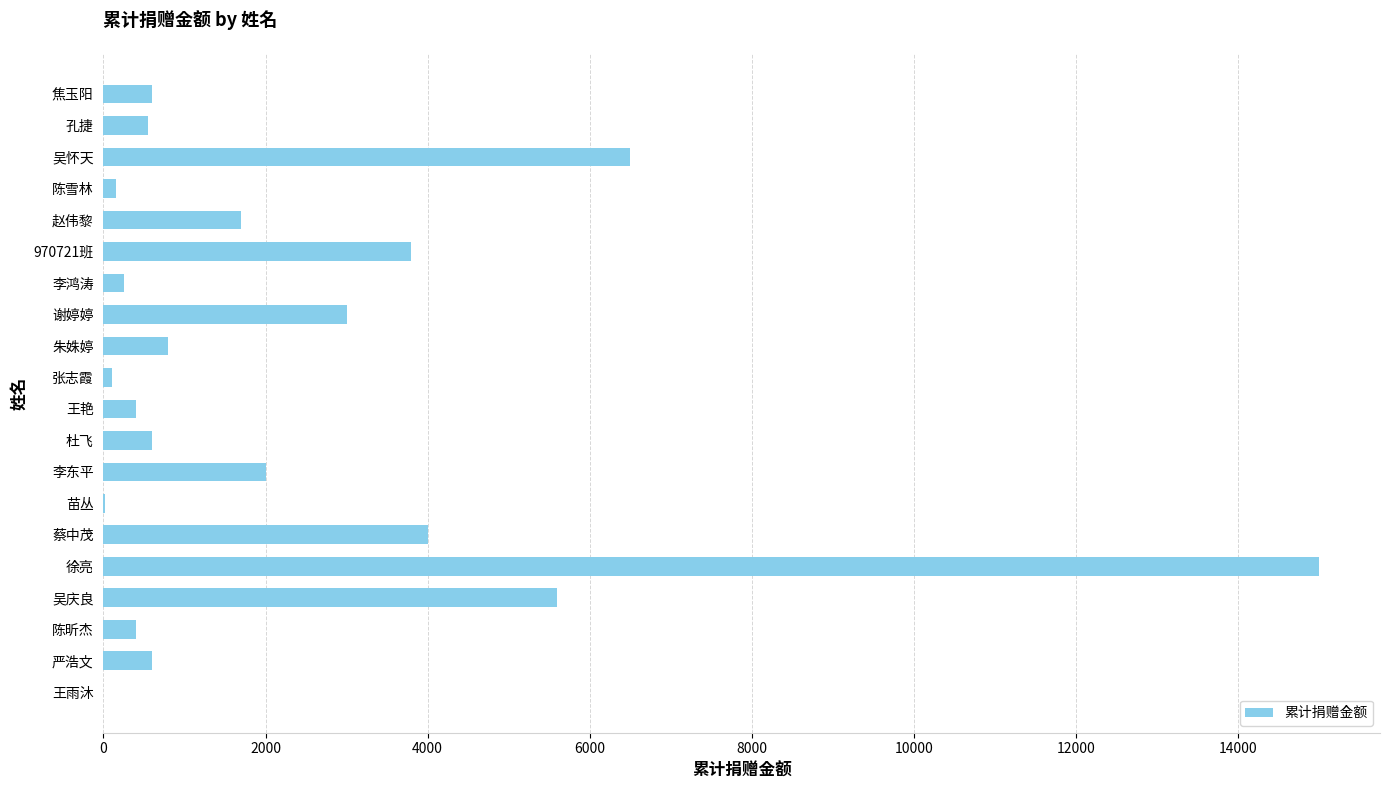

Which category has the highest value across all series?

徐亮